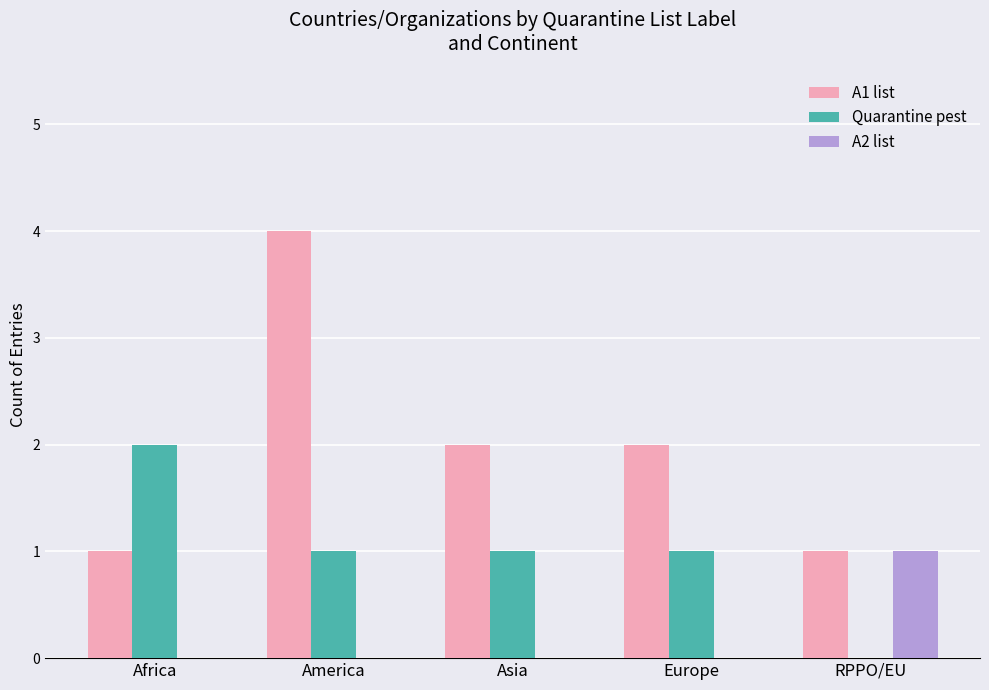

What is the total value across all series at RPPO/EU?

2